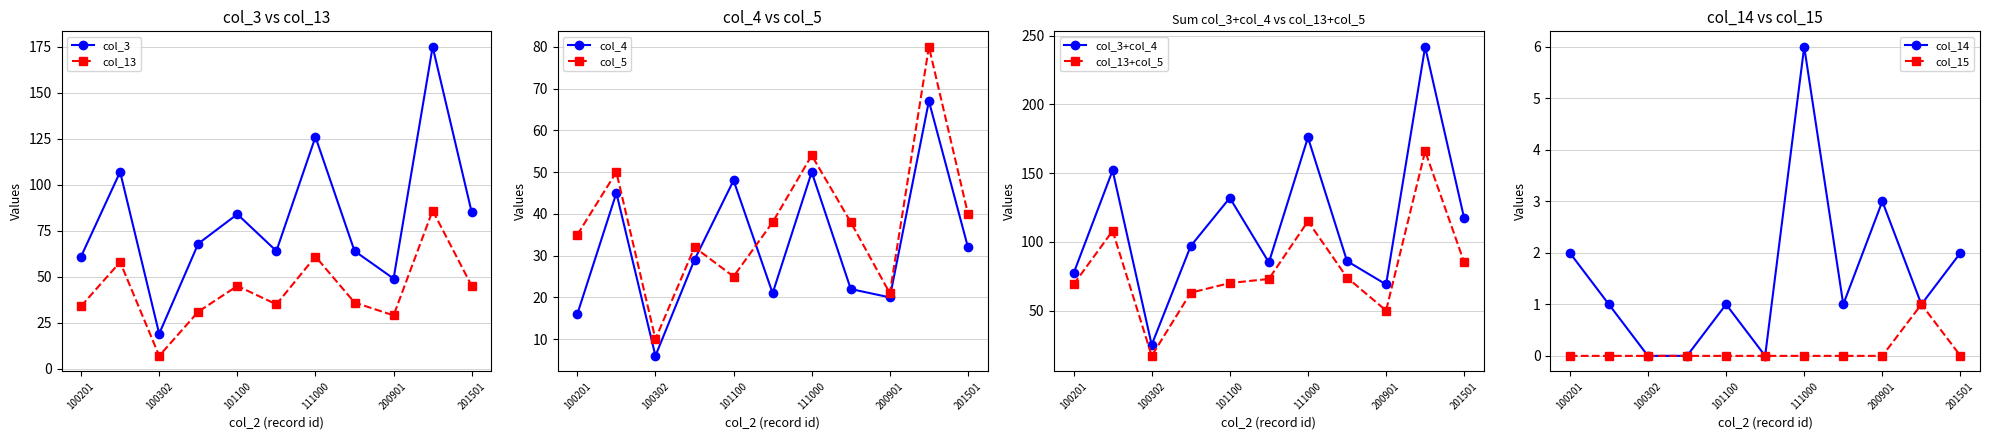

How many times do col_4 and col_13 cross each other?

2